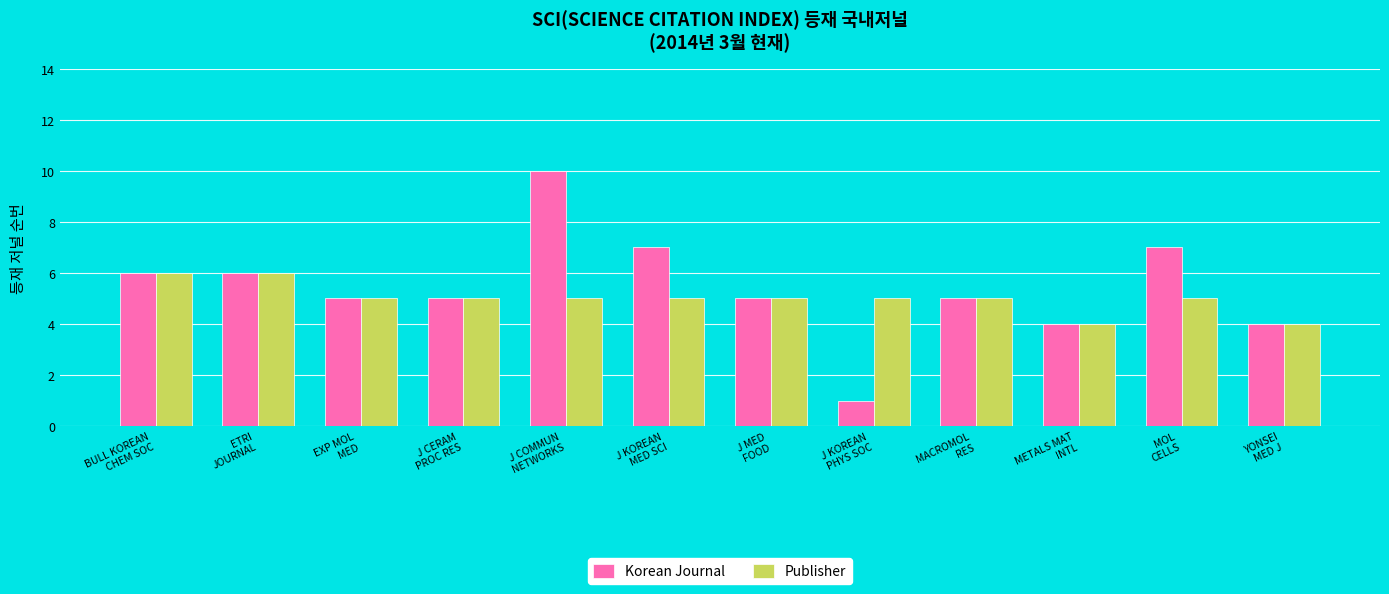

The value of Publisher at ETRI
JOURNAL is 6. True or false?

True